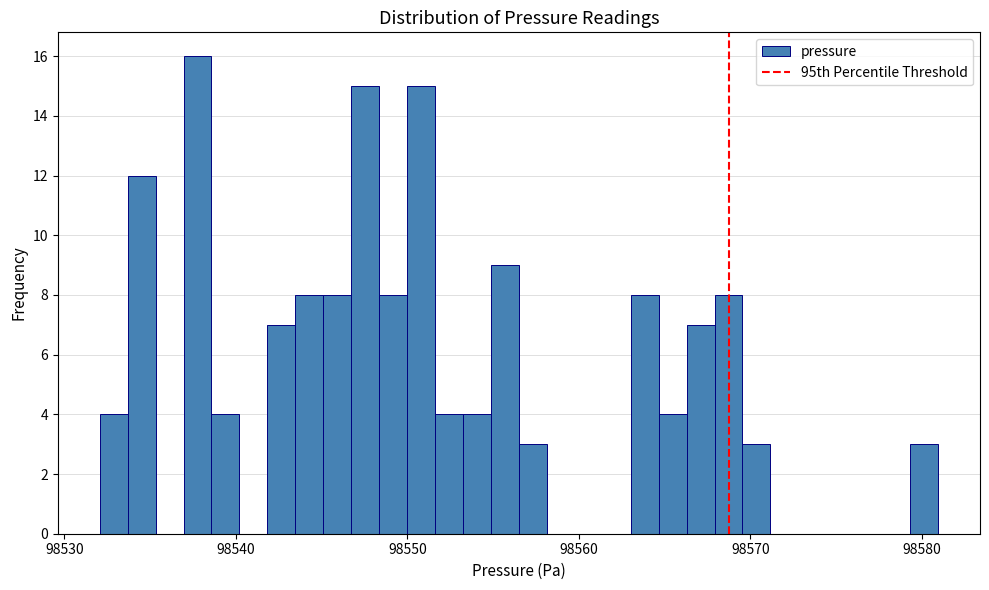

Read against the x-axis, roughly where is the centre of the tallest bar?

98538